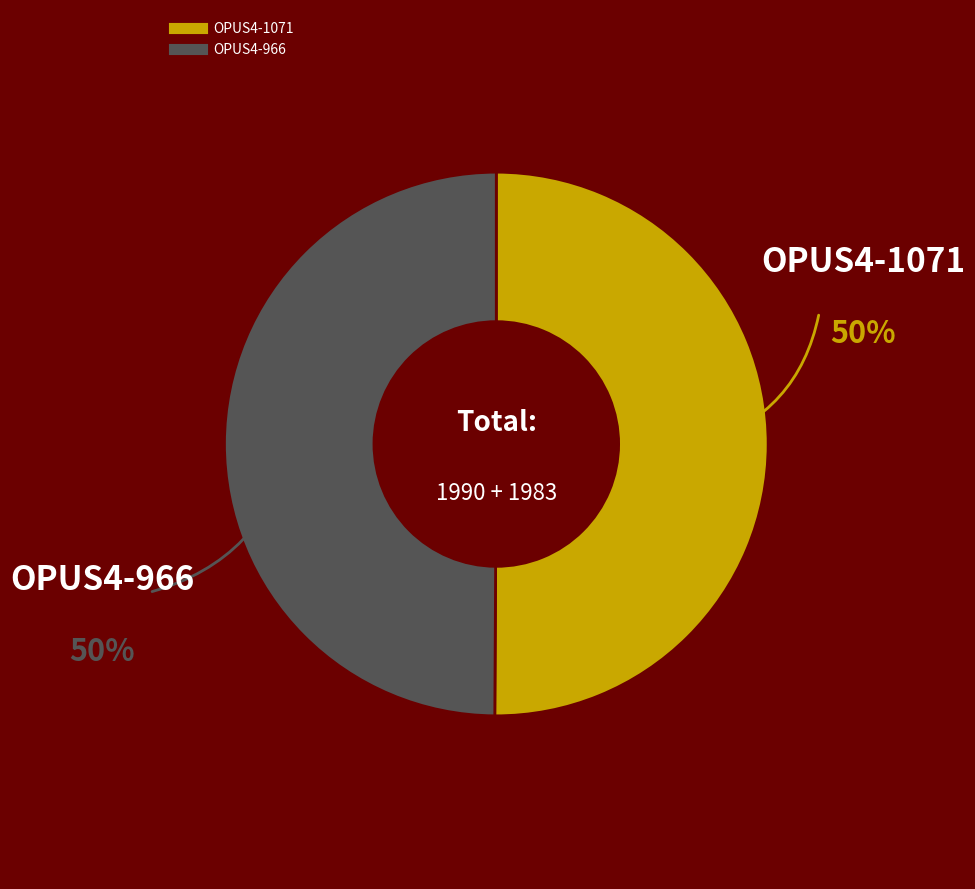

Do OPUS4-1071 and OPUS4-966 together represent more than half of the pie?

Yes